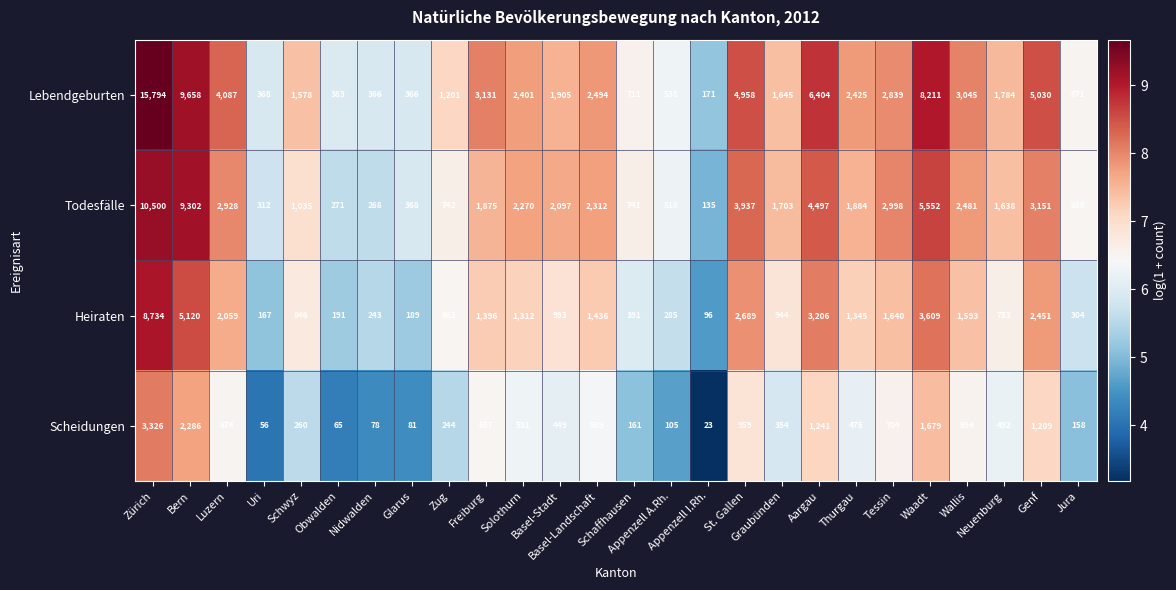

Which series has the largest total across all categories?

Lebendgeburten